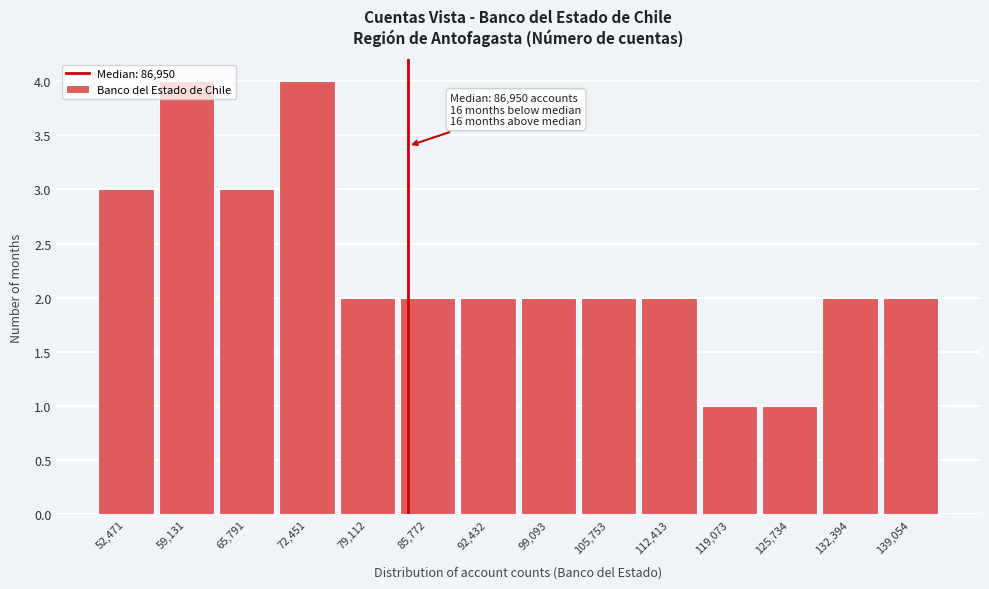

The chart shows a value of 5 at 65,791. True or false?

False